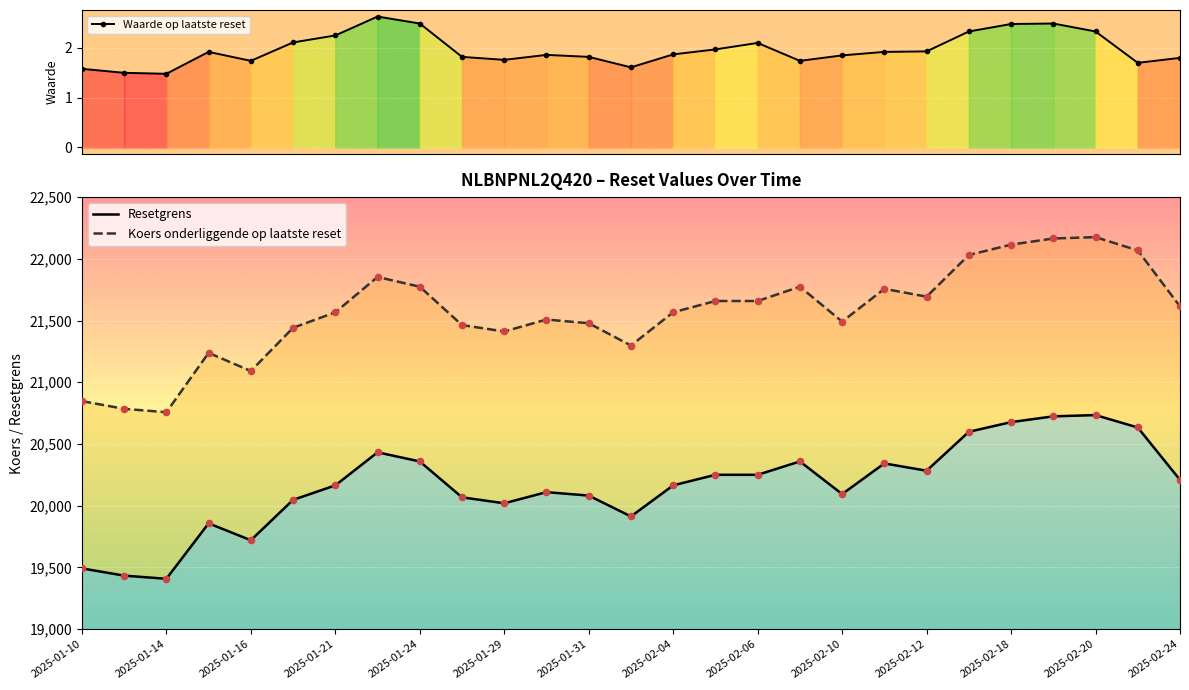

Which series reaches the maximum Y coordinate?

Koers onderliggende op laatste reset